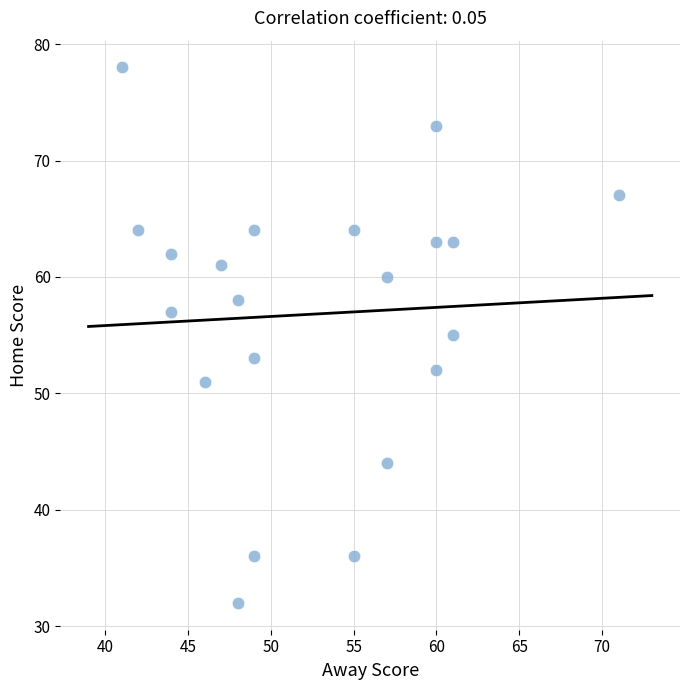

What is the range of Y values (max minus min)?

46